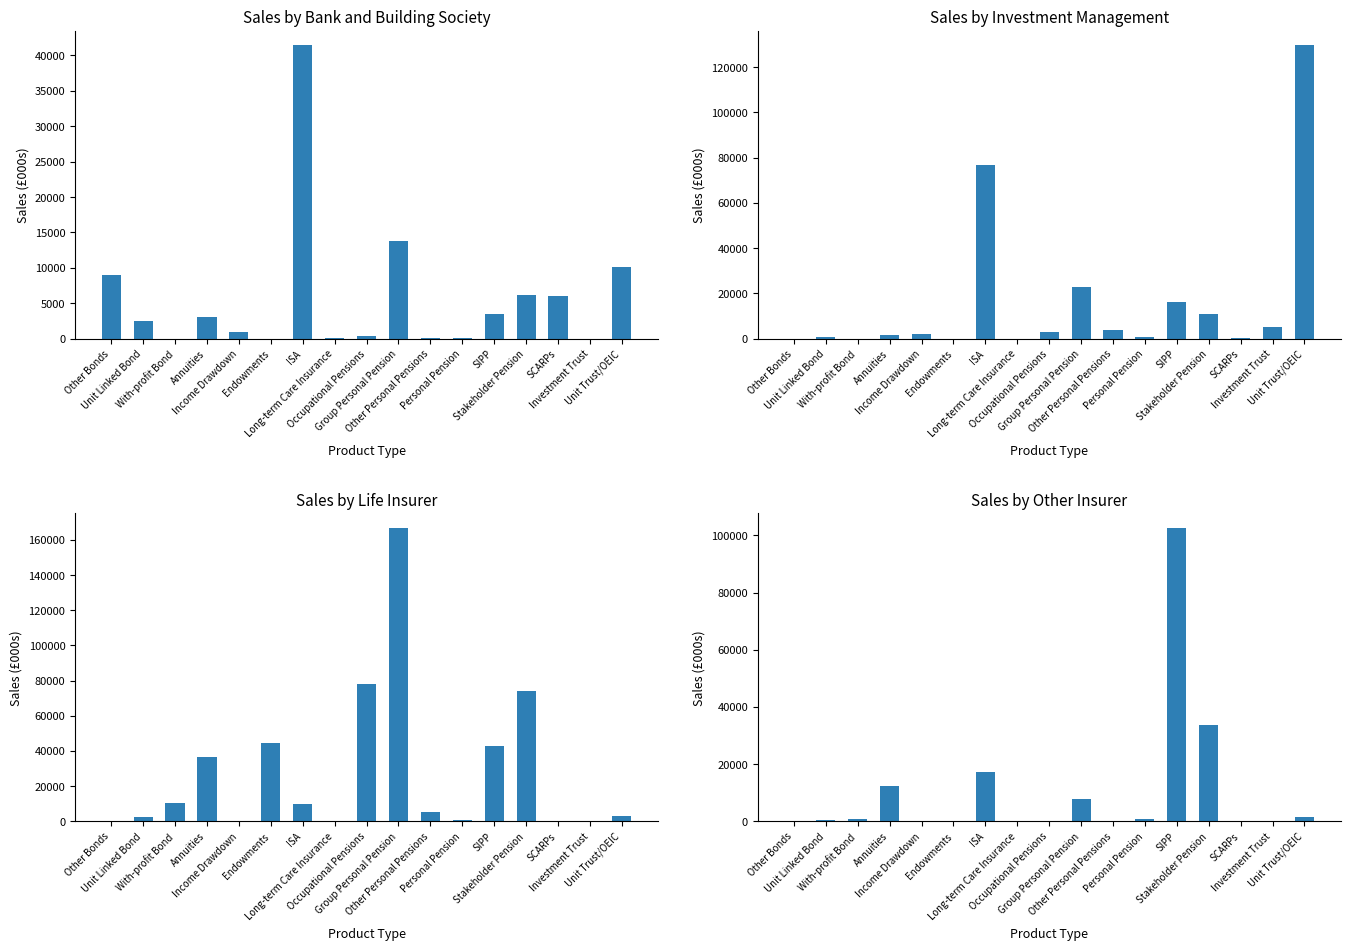

Reading left to right, extract all data points from this chart.

Bank and Building Society: 9019	2434	5	3027	991	0	41412	19	298	13813	142	147	3520	6170	5974	0	10107
Investment Management: 26	548	10	1502	2234	0	76635	21	2951	22837	3629	807	16072	11077	180	5167	129599
Life Insurer: 140	2113	10375	36558	320	44687	9590	0	77866	166717	5096	659	42952	74199	17	0	2708
Other Insurer: 0	388	658	12281	64	149	17132	0	9	7707	11	836	102573	33736	0	0	1409